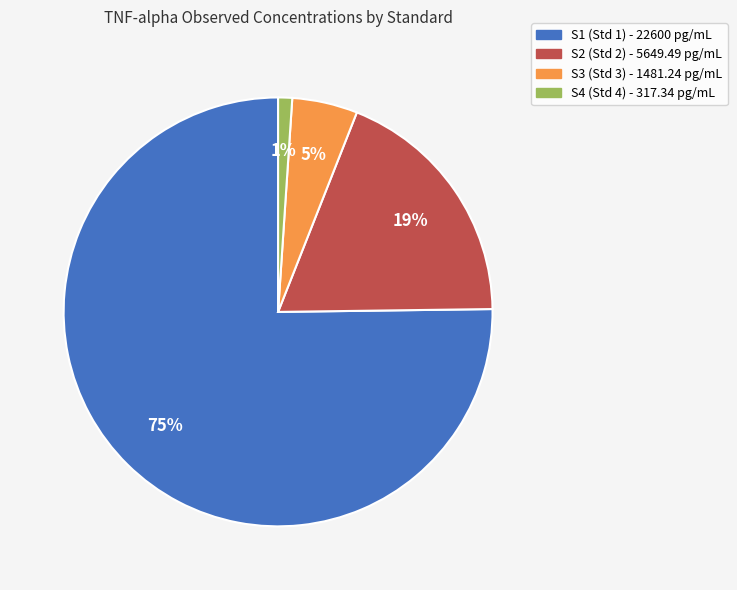

How many slices are in this pie chart?

4